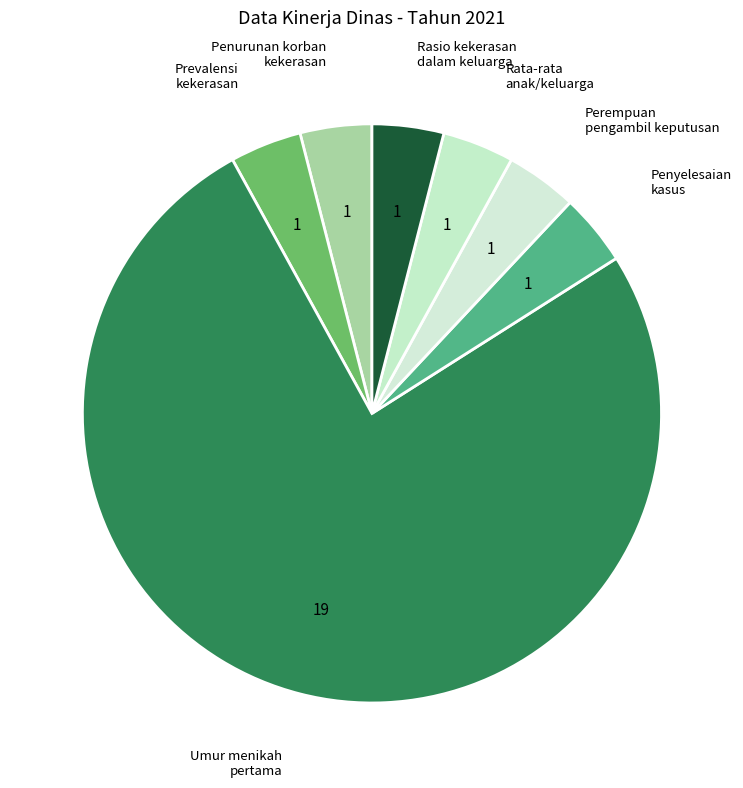

Which category has the biggest portion of the pie?

Umur menikah pertama